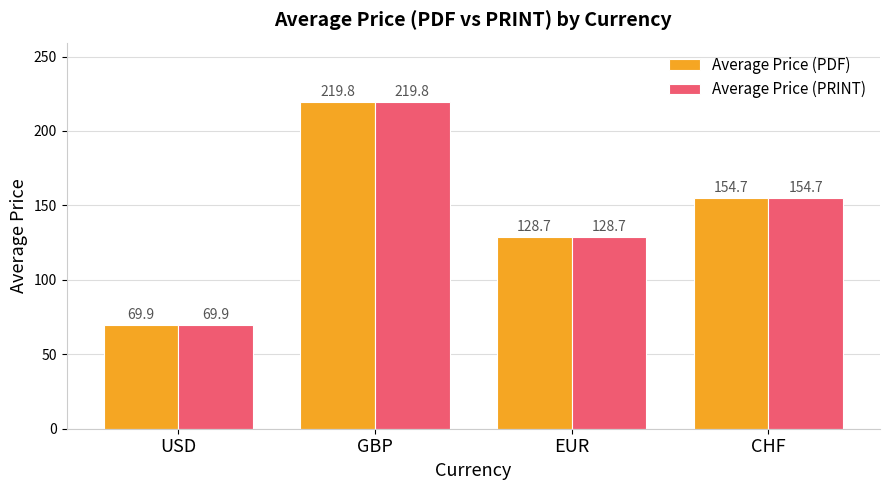

What is the maximum value for Average Price (PDF)?

219.8